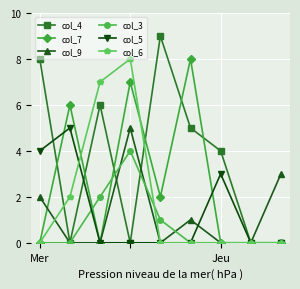

What is the greatest value displayed?

9